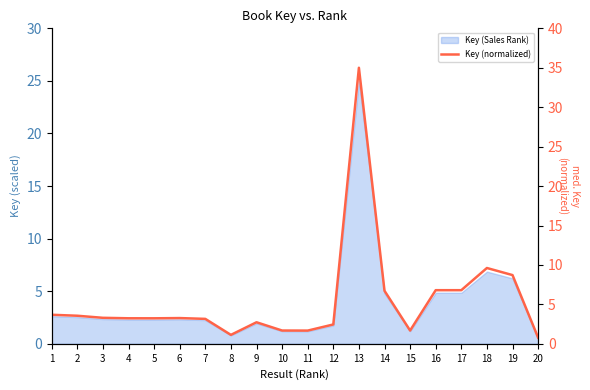

True or false: the data shows 35.0 at 13.

True